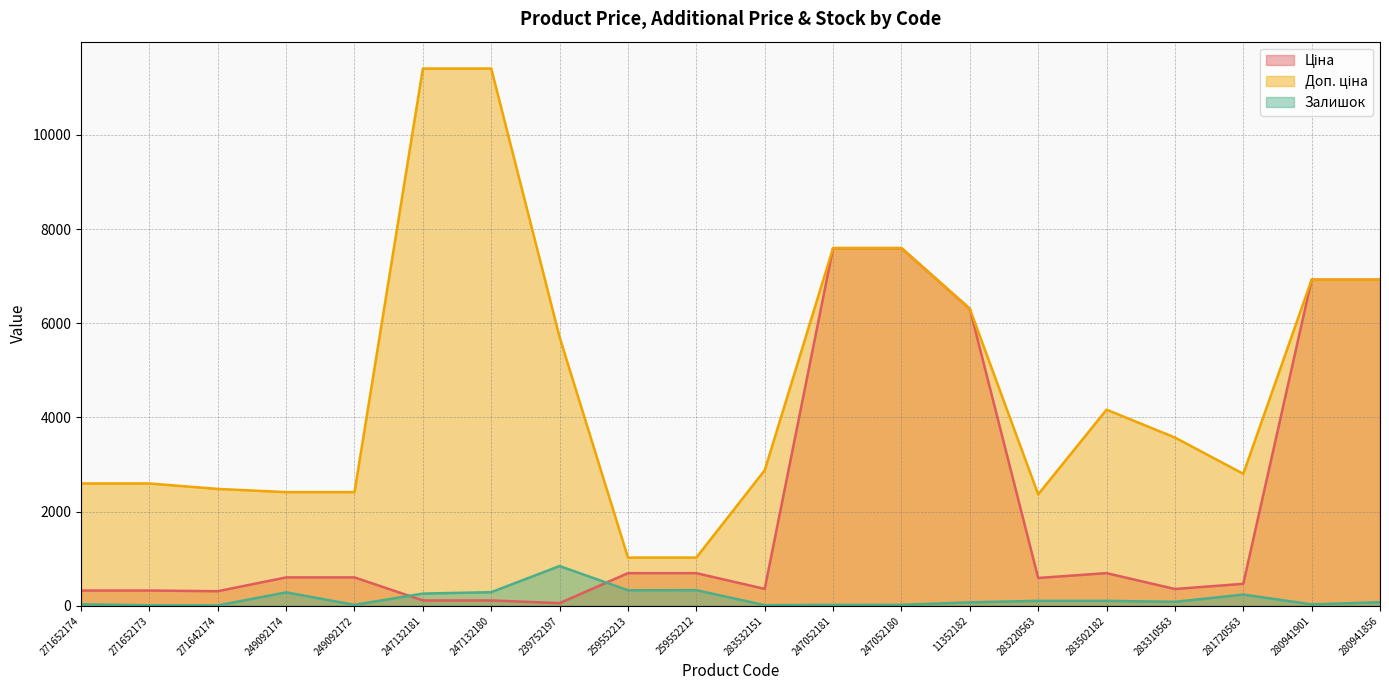

Between 249092174 and 281720563, which series saw the biggest shift?

Доп. ціна